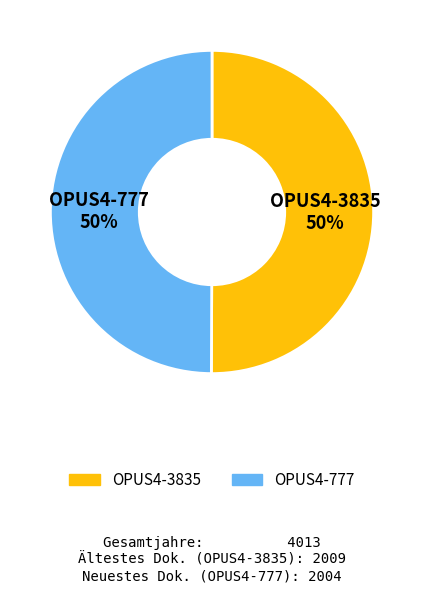

To the nearest percent, what percentage of the pie is OPUS4-3835?

50%